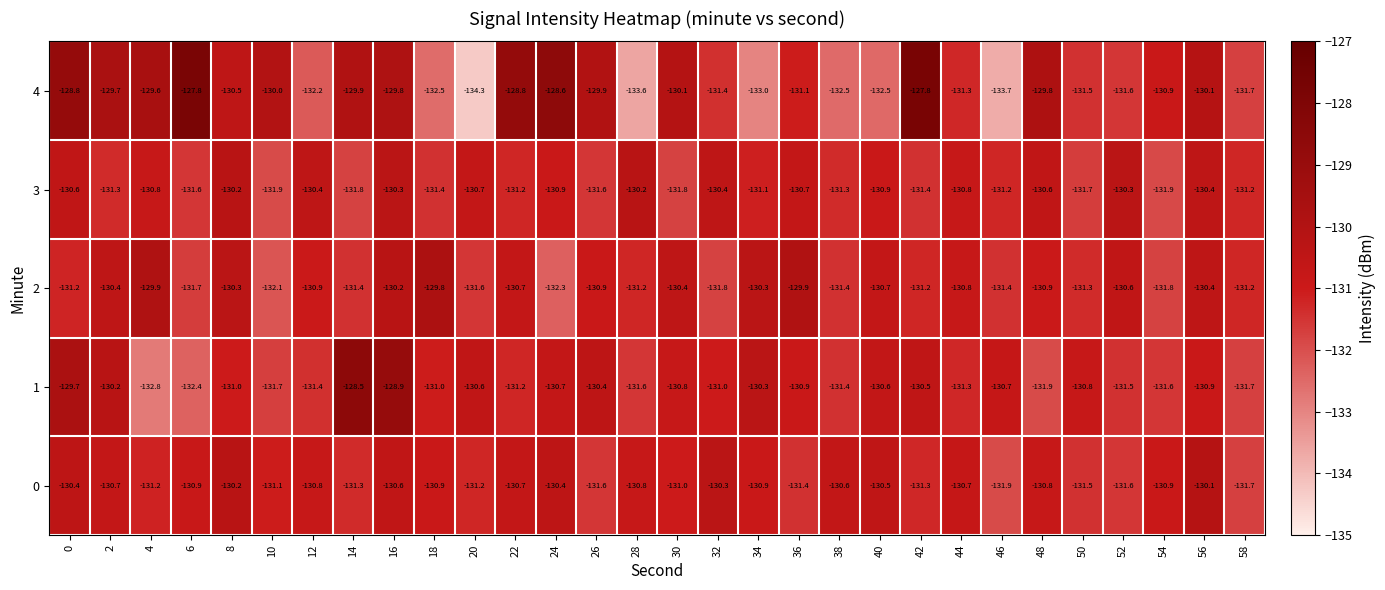

What is the maximum value shown in the chart?

-127.8